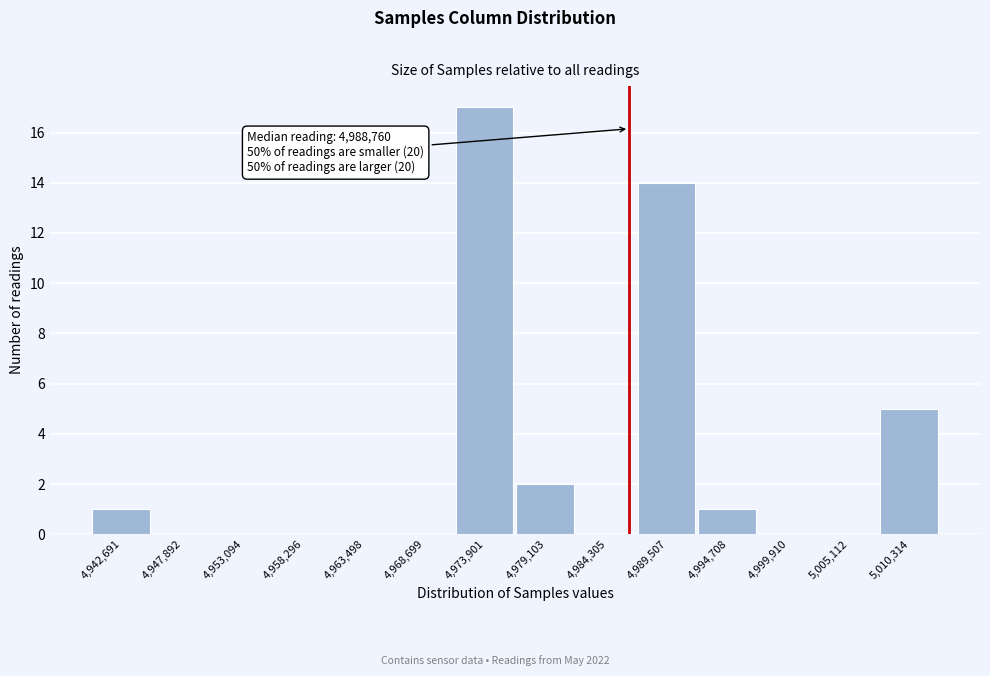

Reading left to right, extract all data points from this chart.

4,942,691=1	4,947,892=0	4,953,094=0	4,958,296=0	4,963,498=0	4,968,699=0	4,973,901=17	4,979,103=2	4,984,305=0	4,989,507=14	4,994,708=1	4,999,910=0	5,005,112=0	5,010,314=5